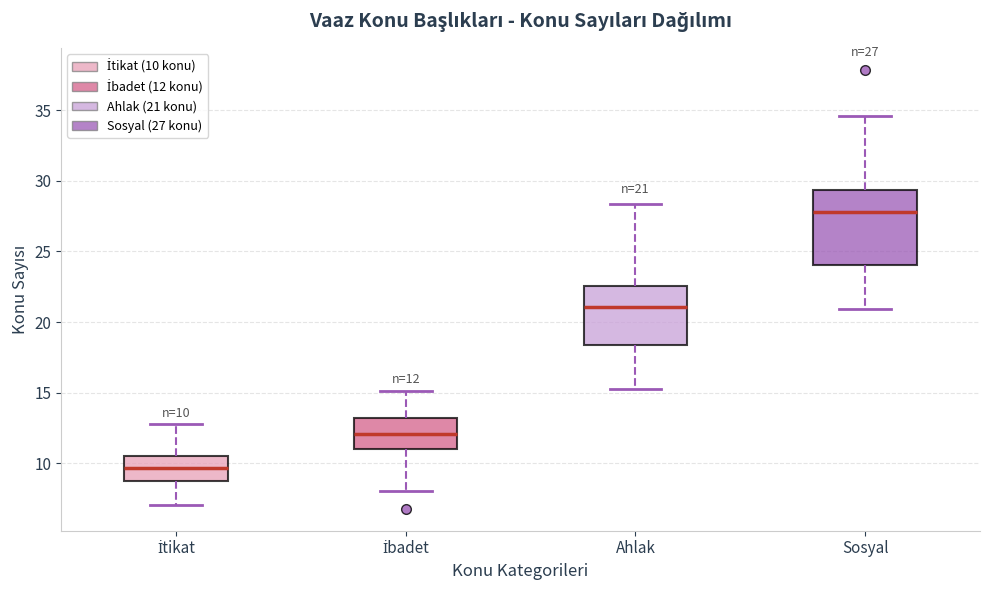

Comparing the boxes themselves (not the whiskers), which one is the tallest?

Sosyal